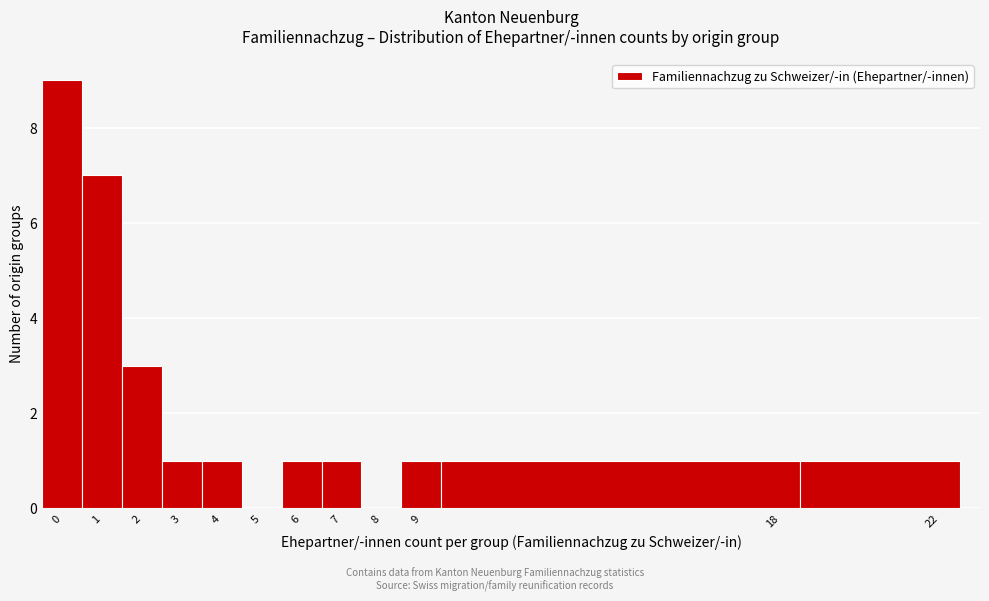

Reading left to right, list every bar in this chart as the range it spans on the x-axis followed by its height. The values are not printed on the chart, so give them approximately, as read against the axis.

-0.5 to 0.5: 9
0.5 to 1.5: 7
1.5 to 2.5: 3
2.5 to 3.5: 1
3.5 to 4.5: 1
4.5 to 5.5: 0
5.5 to 6.5: 1
6.5 to 7.5: 1
7.5 to 8.5: 0
8.5 to 9.5: 1
9.5 to 18.5: 1
18.5 to 22.5: 1